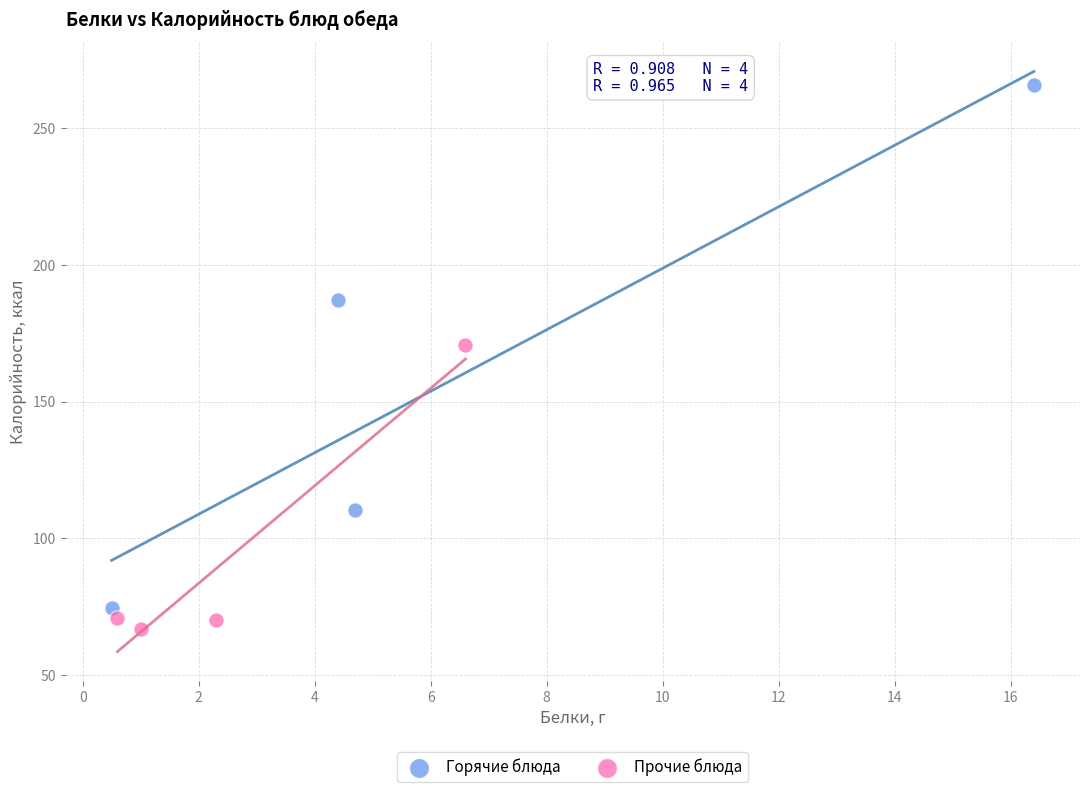

What are all the series names shown in the legend?

Горячие блюда, Прочие блюда